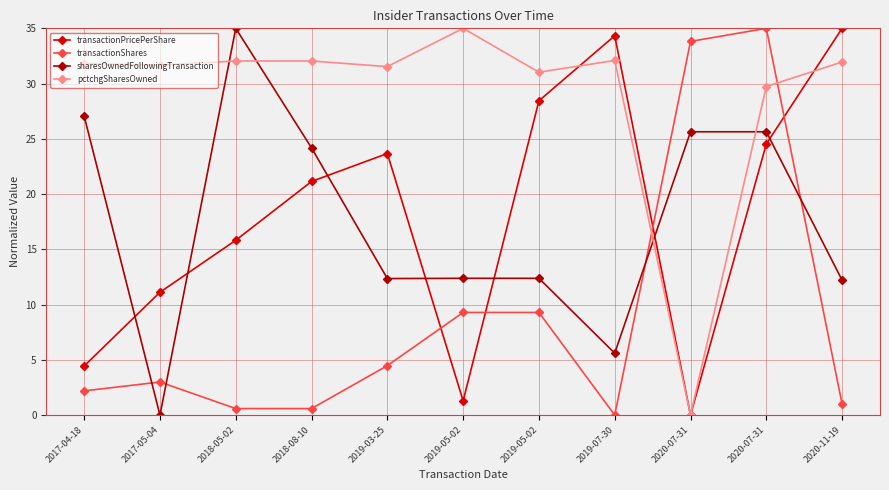

True or false: pctchgSharesOwned has more than 1 interior local peaks.

True